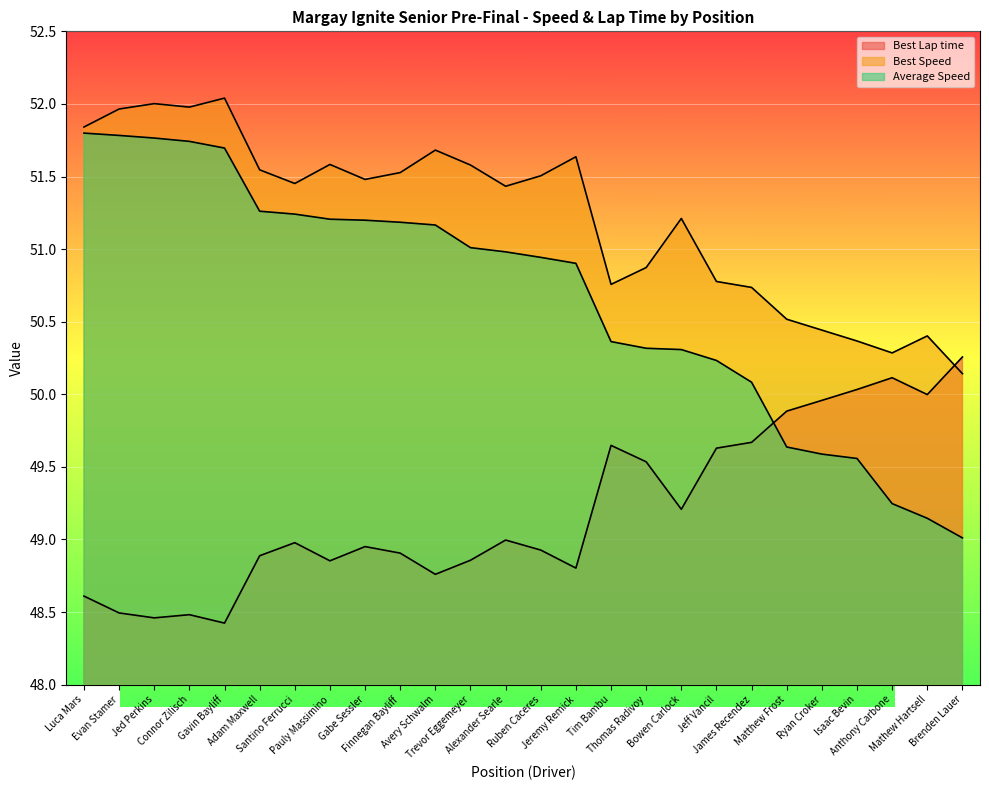

What is the smallest value displayed?

48.4